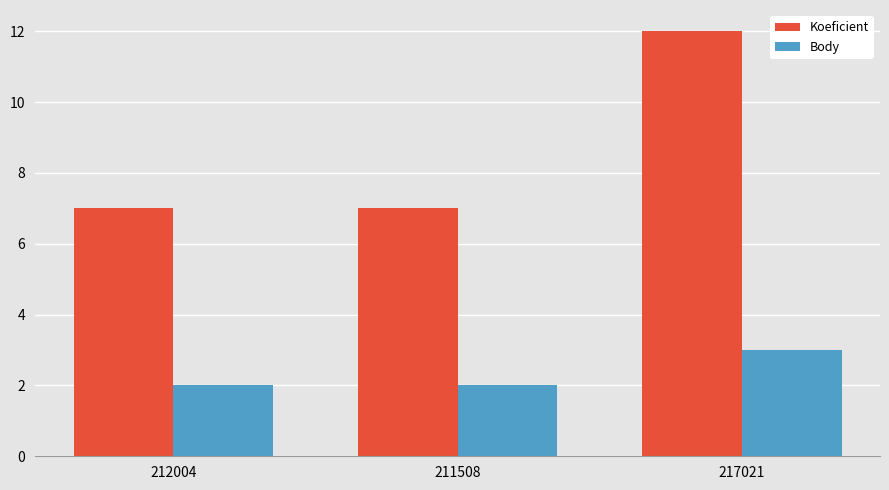

What is the sum of the Body values at 217021 and 212004?

5